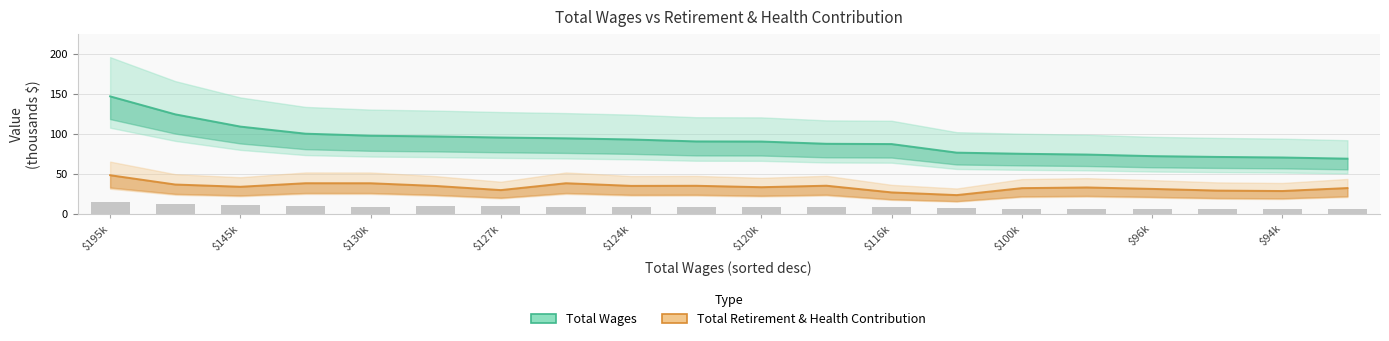

Which label corresponds to the largest value in the chart?

$195k